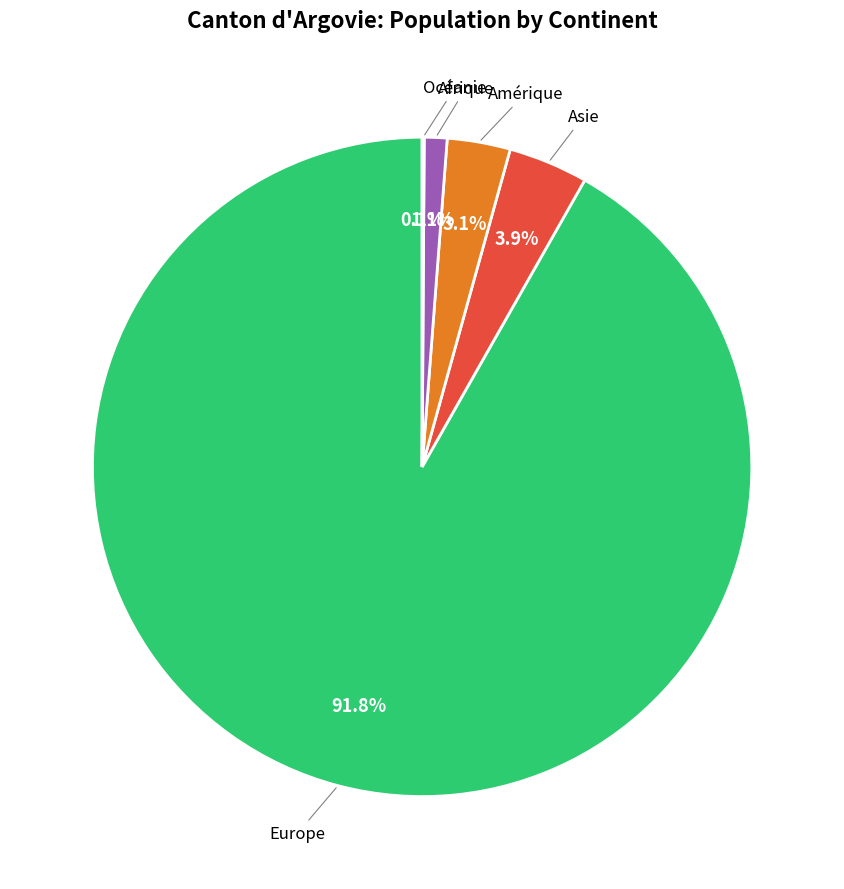

Is there any slice that represents more than half of the pie?

Yes